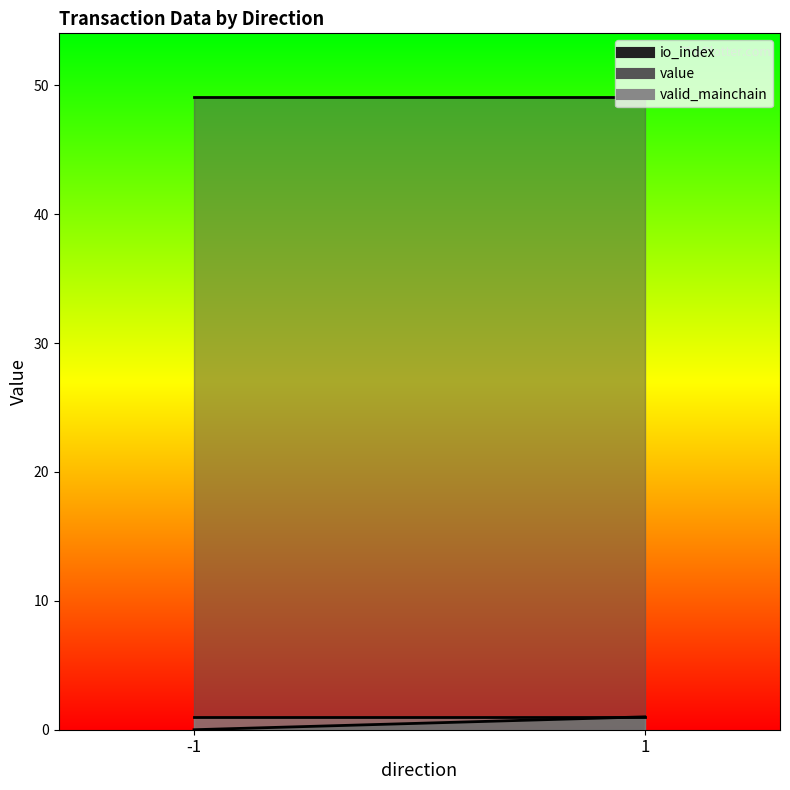

Where is the first local maximum for io_index?

1